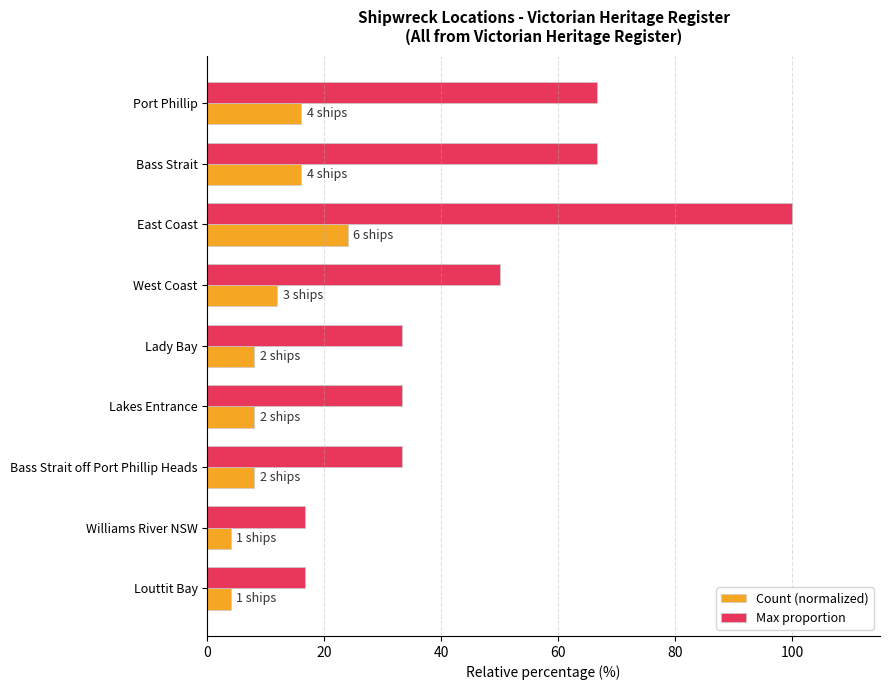

Count the number of data series in this chart.

2